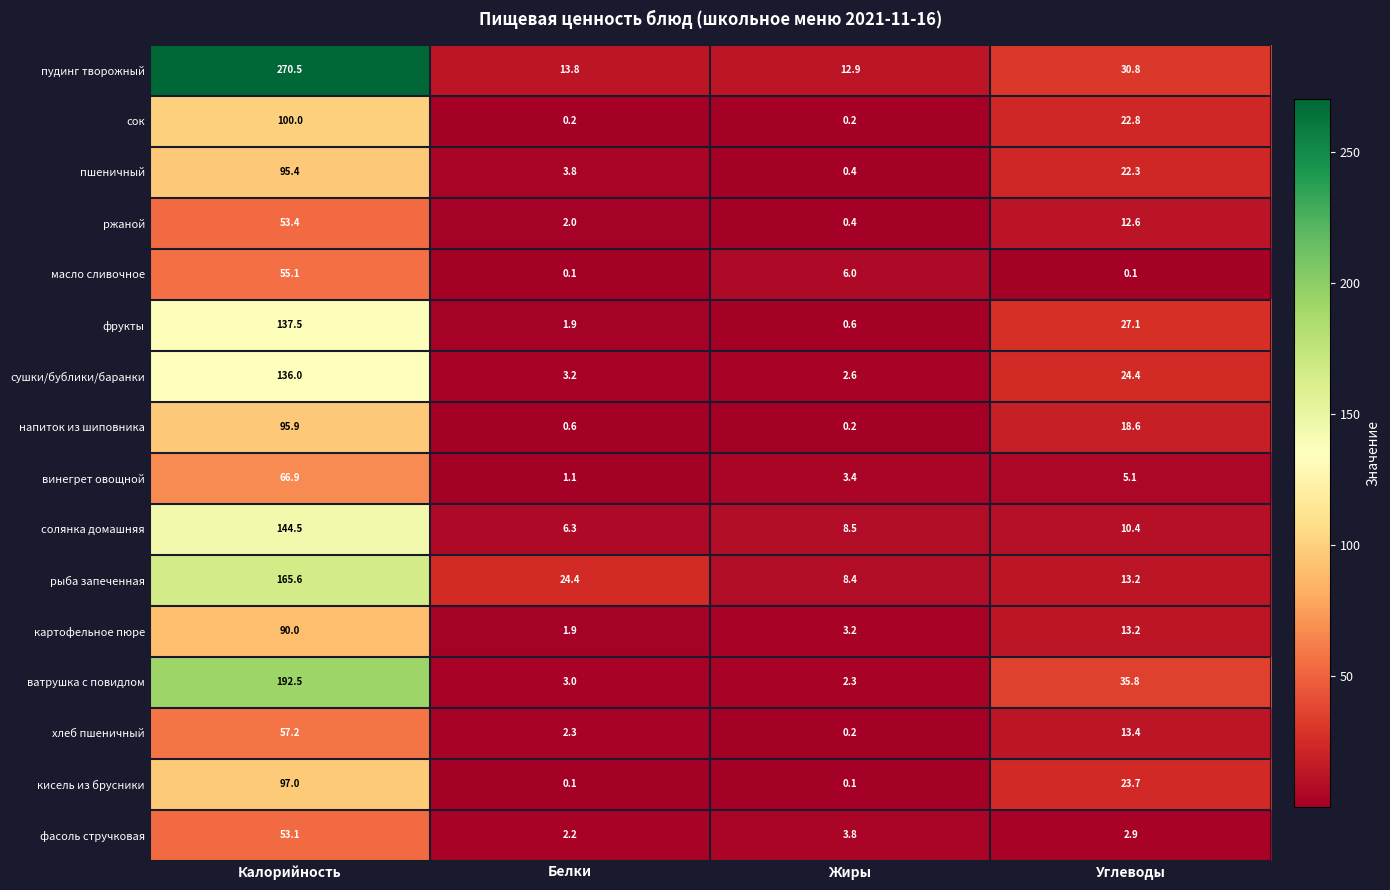

What is the difference between the maximum and minimum values in the солянка домашняя series?

138.2